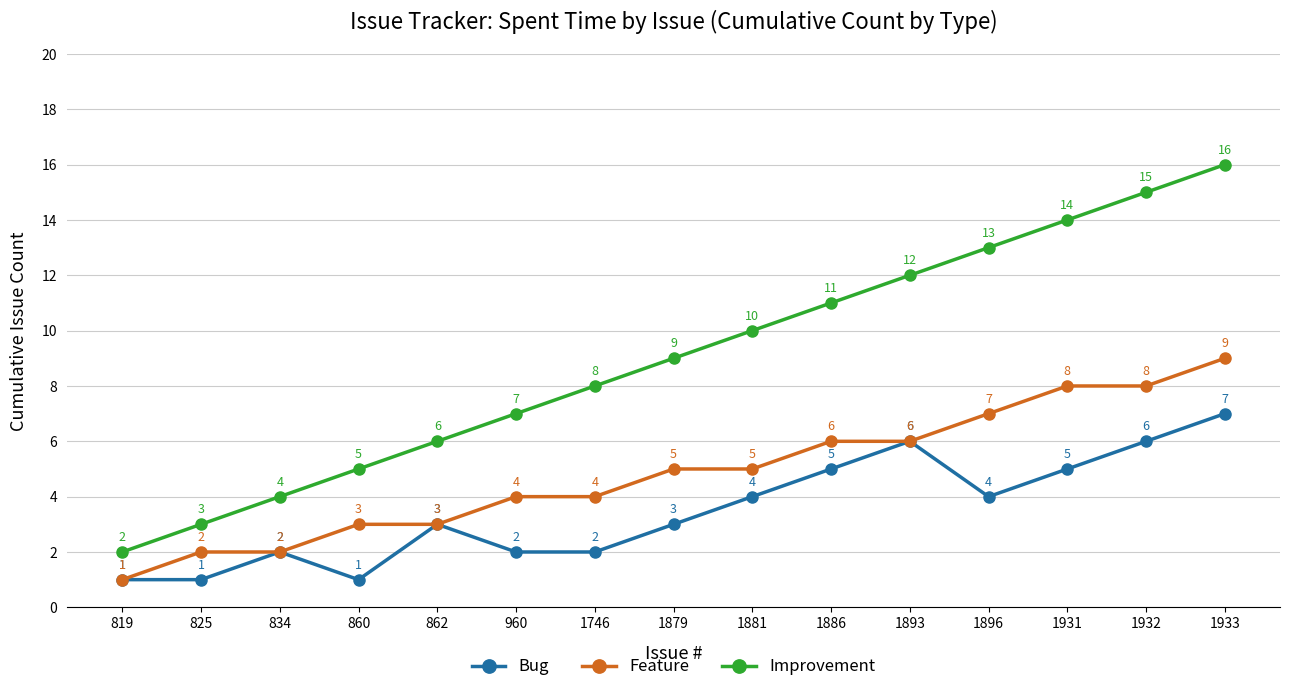

Reading left to right, extract all data points from this chart.

Bug: 1	1	2	1	3	2	2	3	4	5	6	4	5	6	7
Feature: 1	2	2	3	3	4	4	5	5	6	6	7	8	8	9
Improvement: 2	3	4	5	6	7	8	9	10	11	12	13	14	15	16